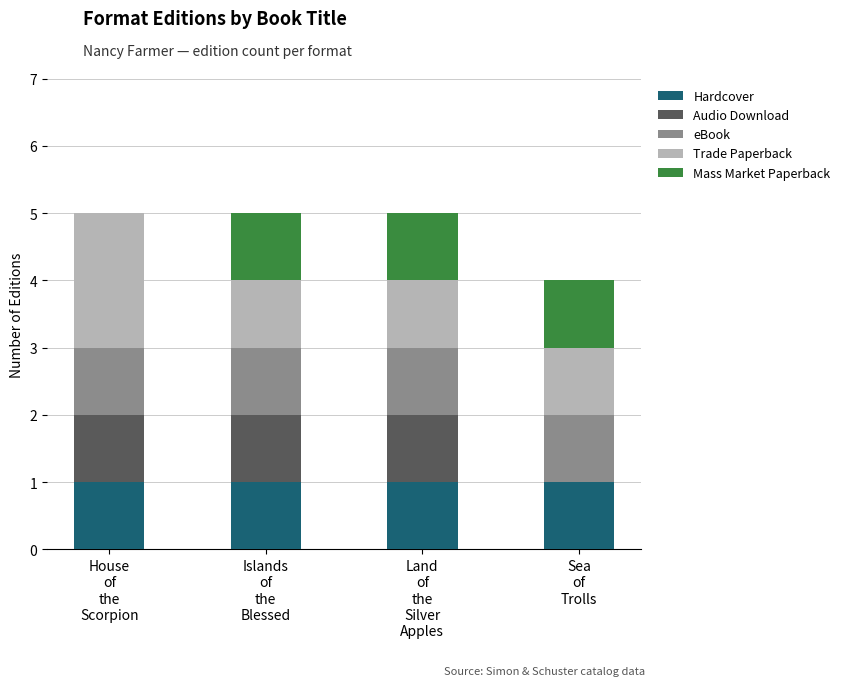

What are all the series names shown in the legend?

Hardcover, Audio Download, eBook, Trade Paperback, Mass Market Paperback